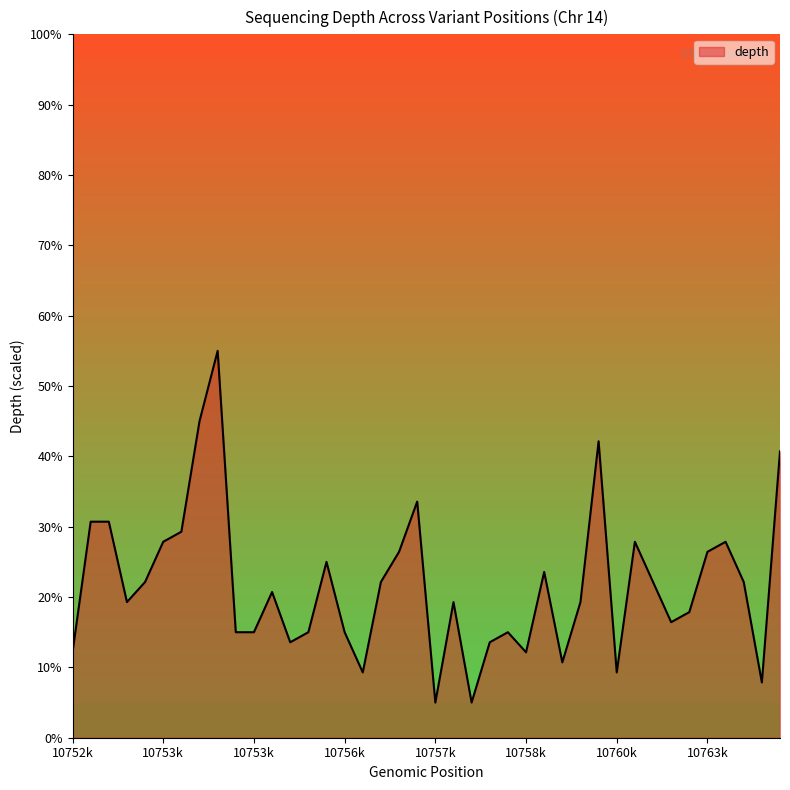

What is the maximum value shown in the chart?

55.0